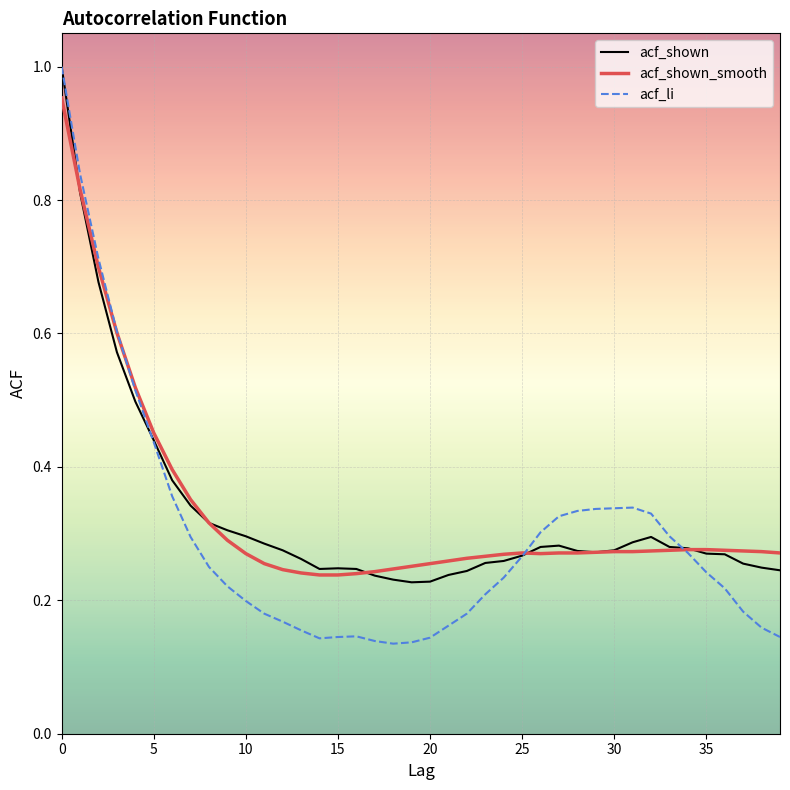

Which series has the largest range (max minus min)?

acf_li